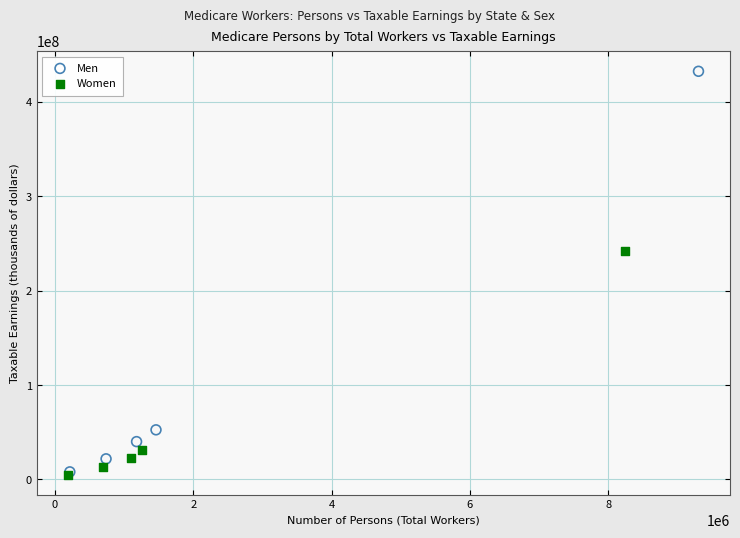

Which series has the largest Y range (max minus min)?

Men